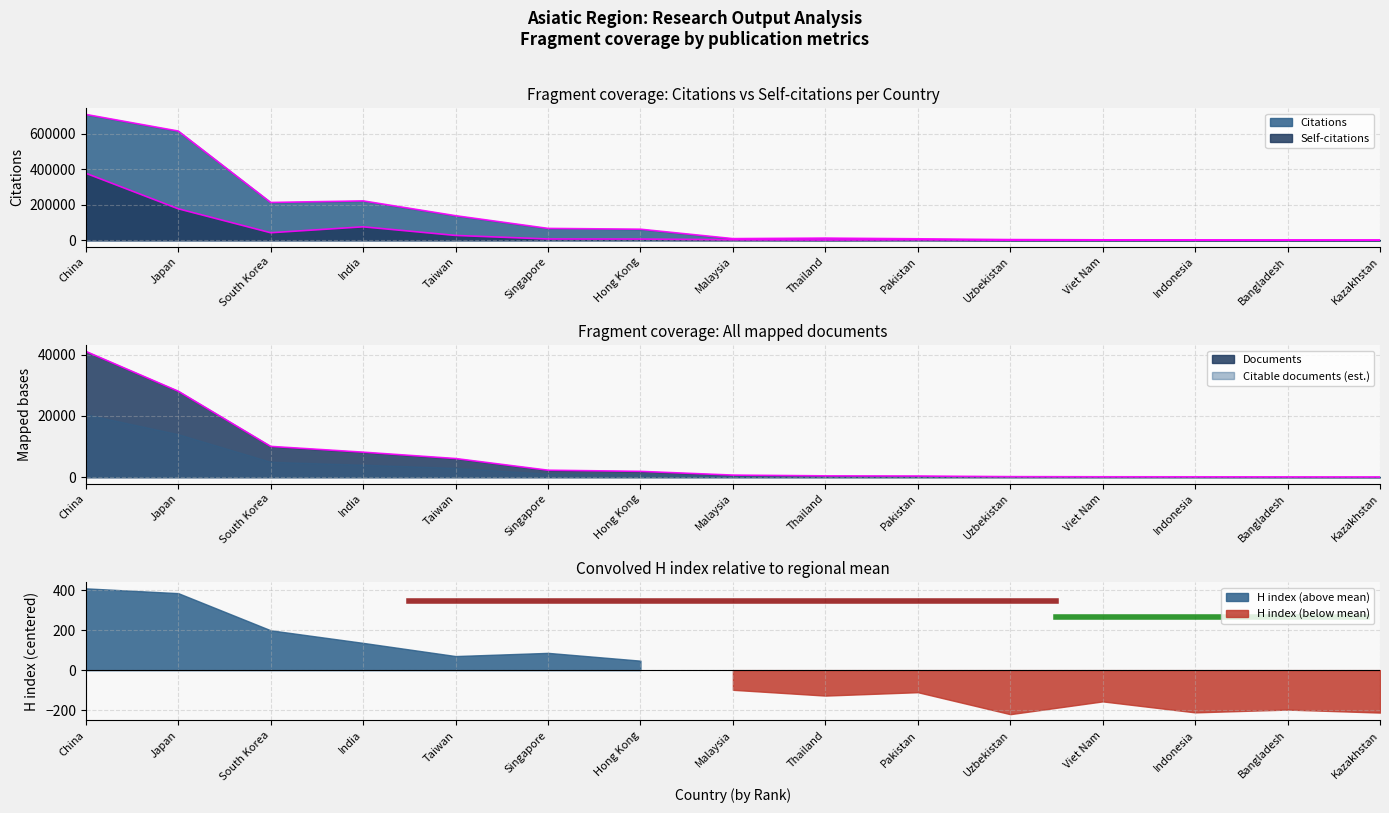

What is the sum of the Documents values at Pakistan and Taiwan?

6487